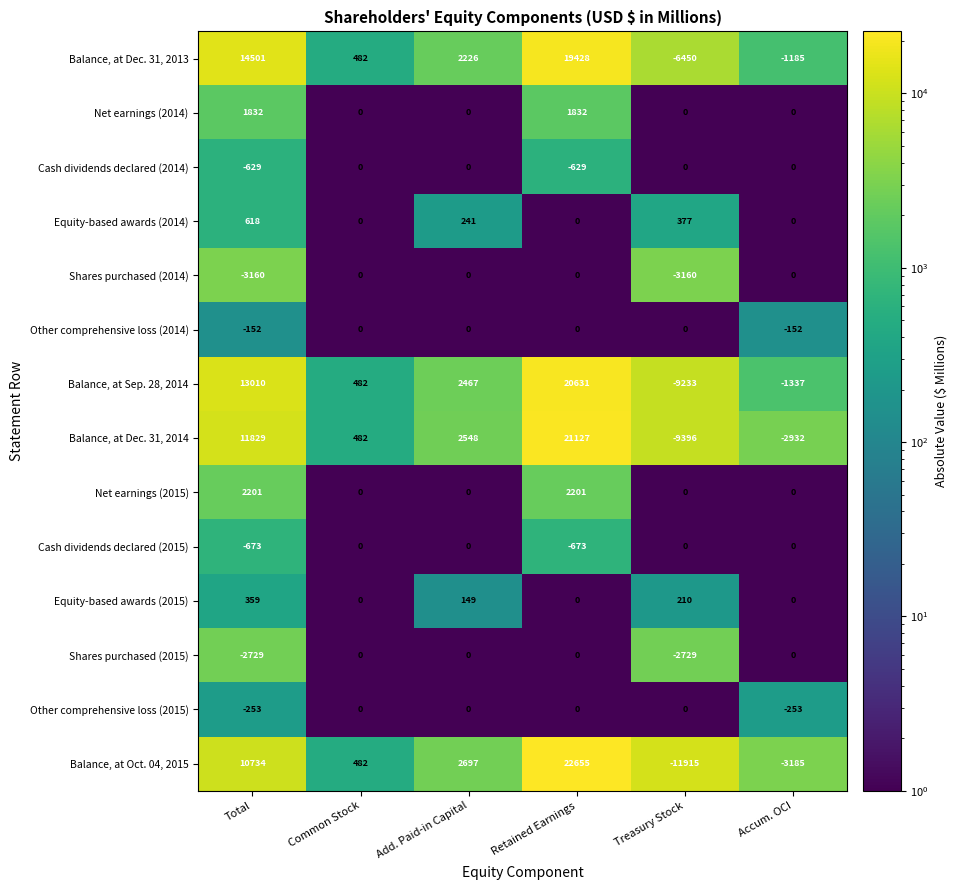

Which series has the largest total across all categories?

Balance, at Dec. 31, 2013